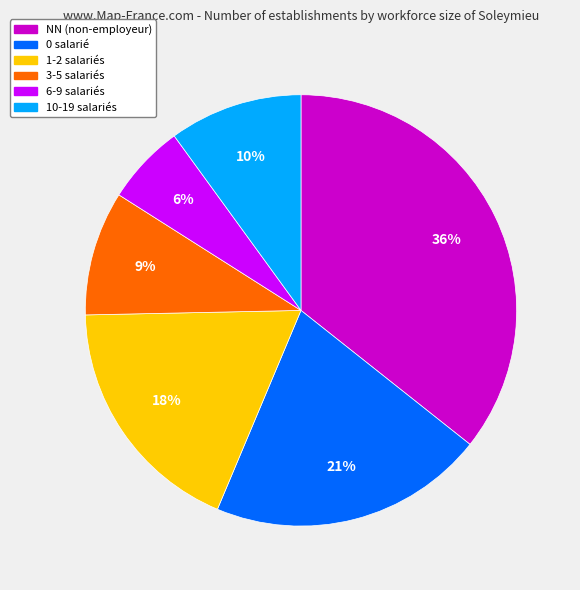

Combined, do NN (non-employeur) and 3-5 salariés account for over 50%?

No